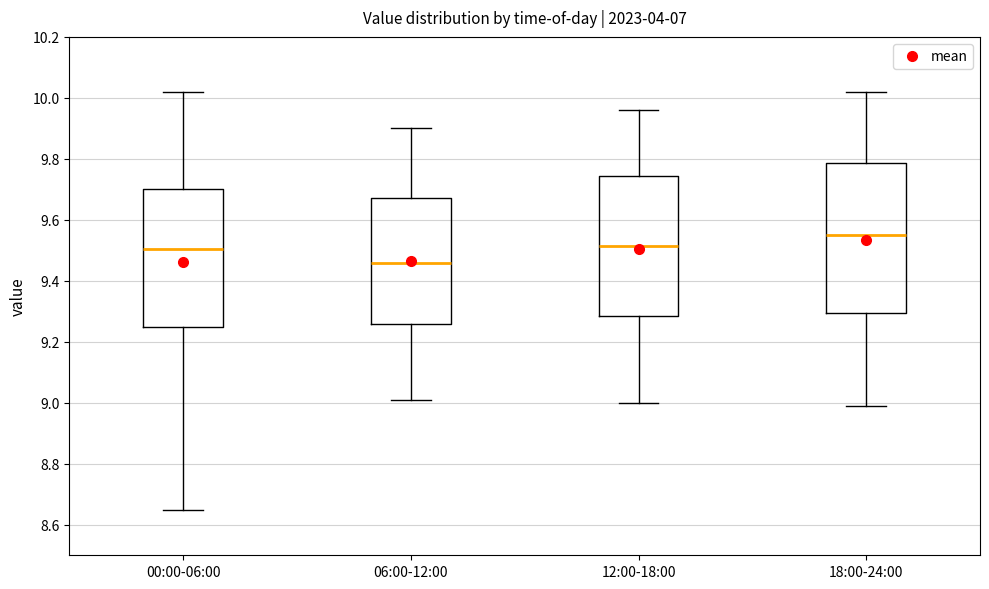

Which box has the highest median line?

18:00-24:00